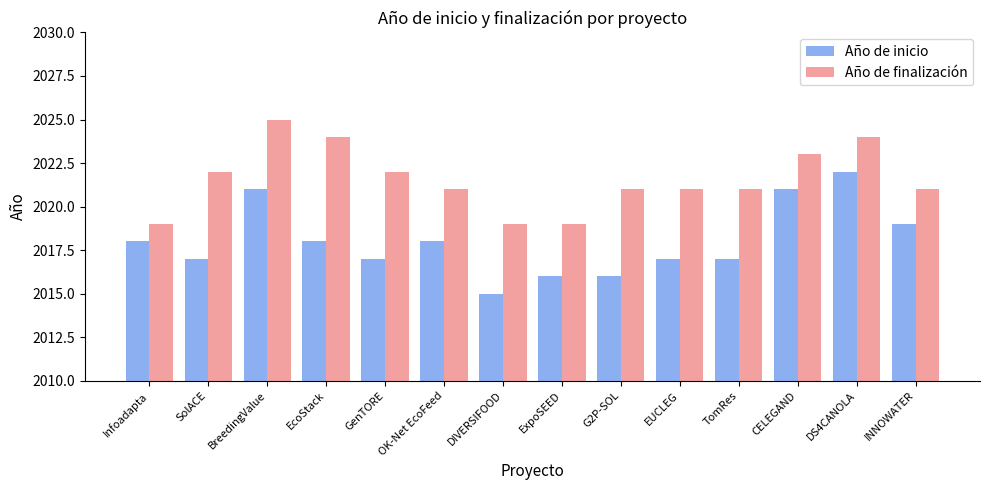

Between ExpoSEED and TomRes, which series saw the biggest shift?

Año de finalización